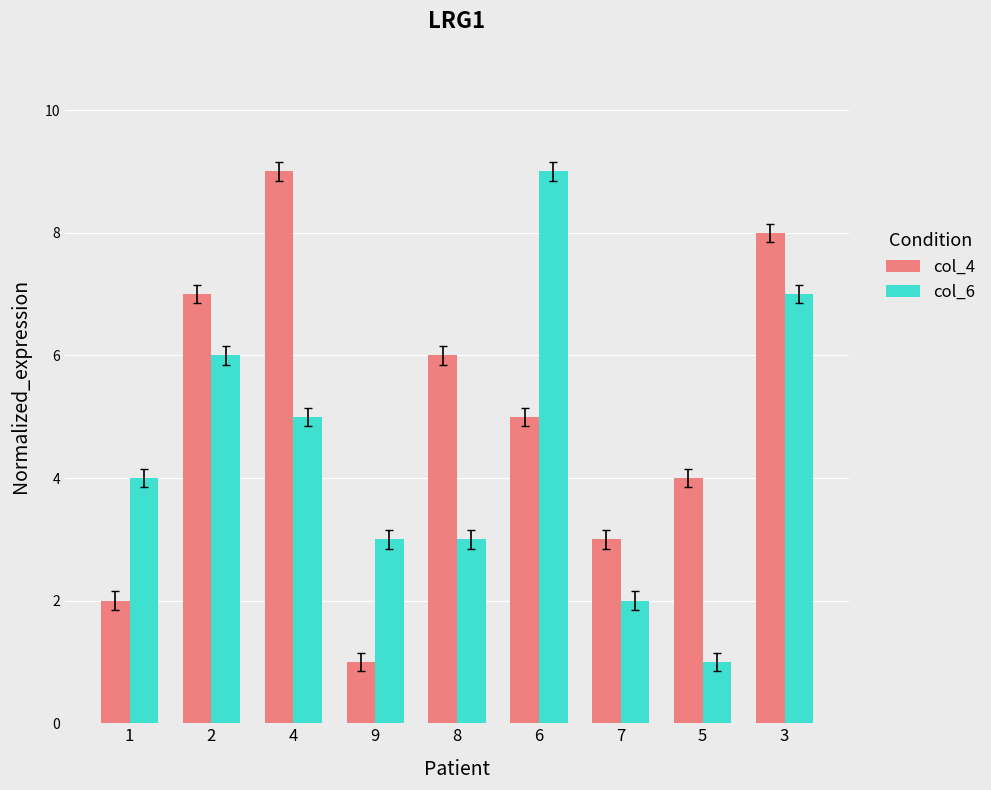

Which category has the lowest value in the col_4 series?

9